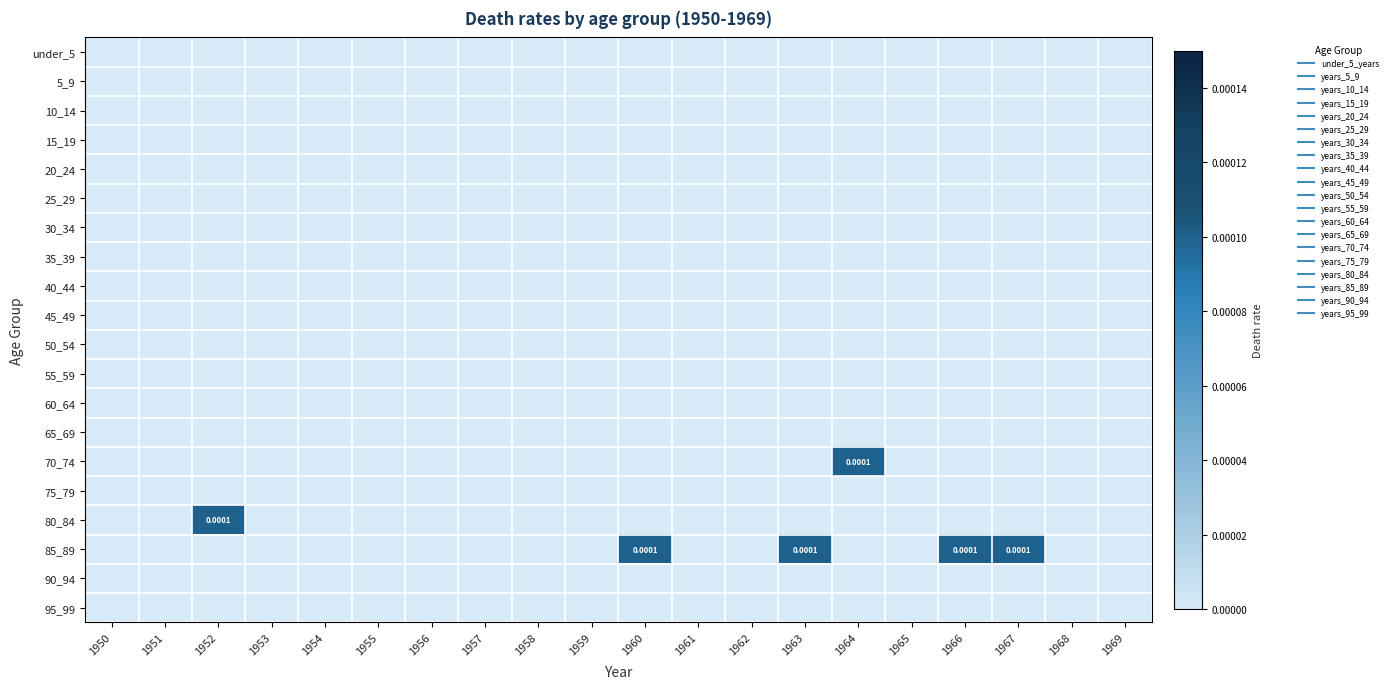

Which category has the highest value in the 60_64 series?

1950